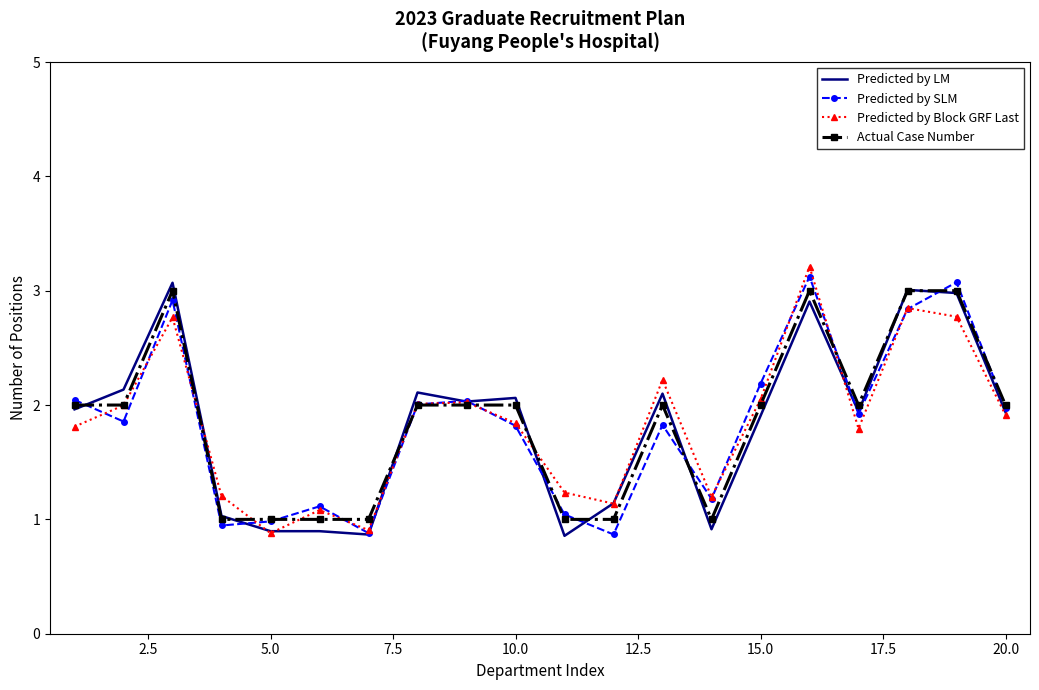

What is the maximum value for Actual Case Number?

3.0